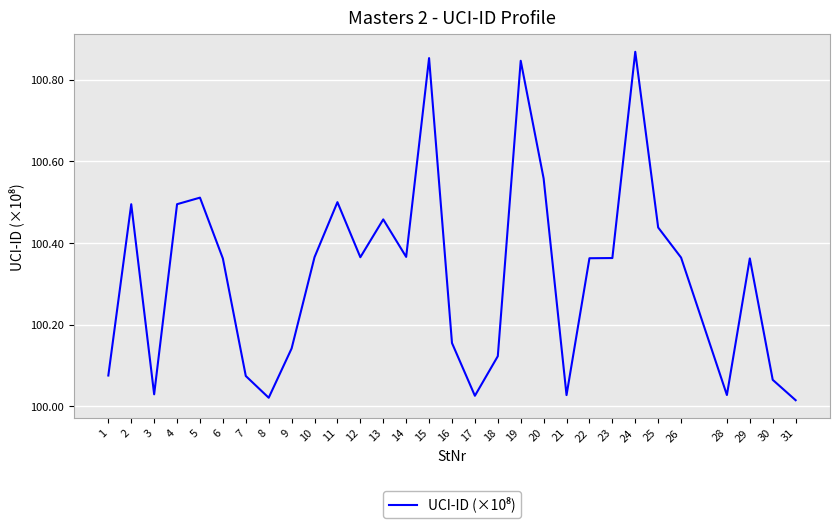

The chart shows a value of 169.3 at 30. True or false?

False